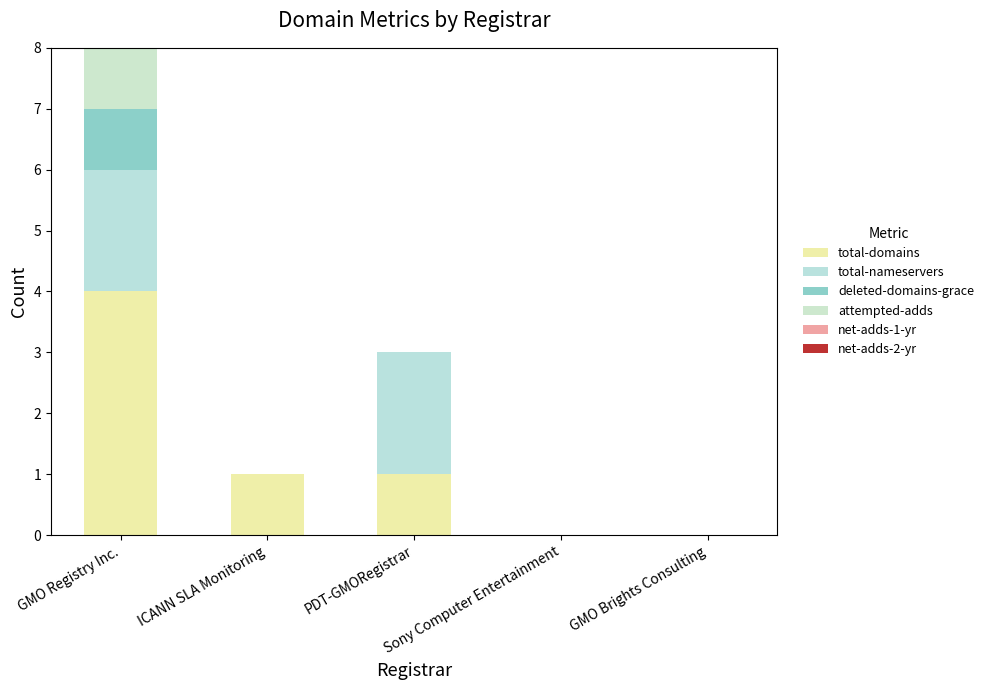

Count the number of data series in this chart.

4